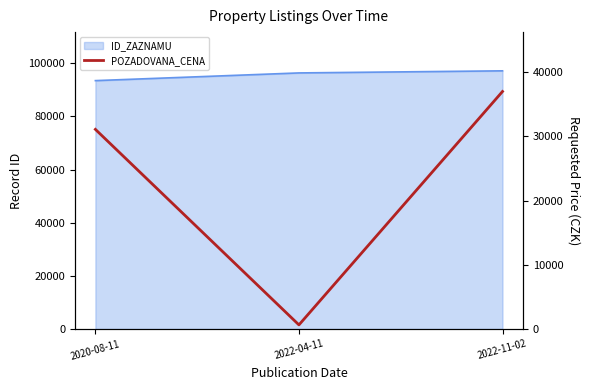

List the labels in order of value, largest first.

2022-11-02, 2020-08-11, 2022-04-11